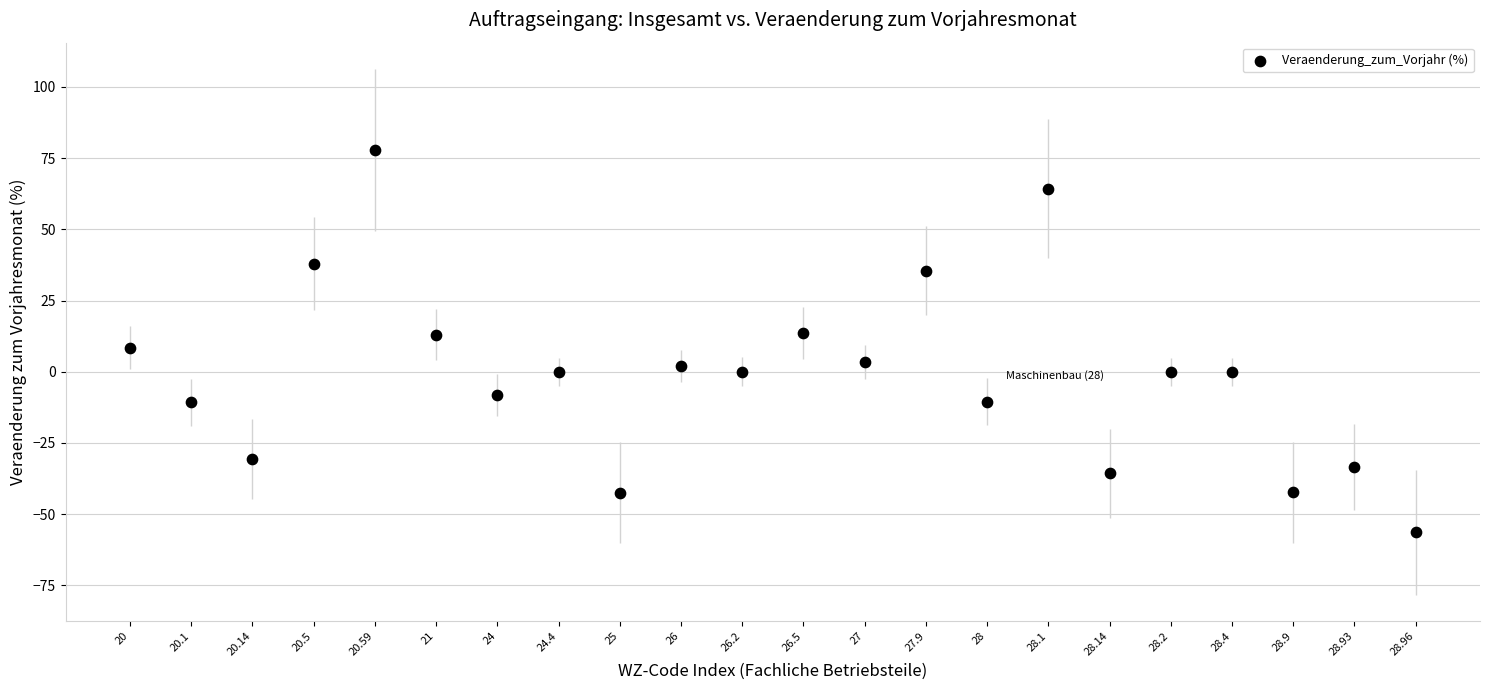

What is the range of Y values (max minus min)?

134.3